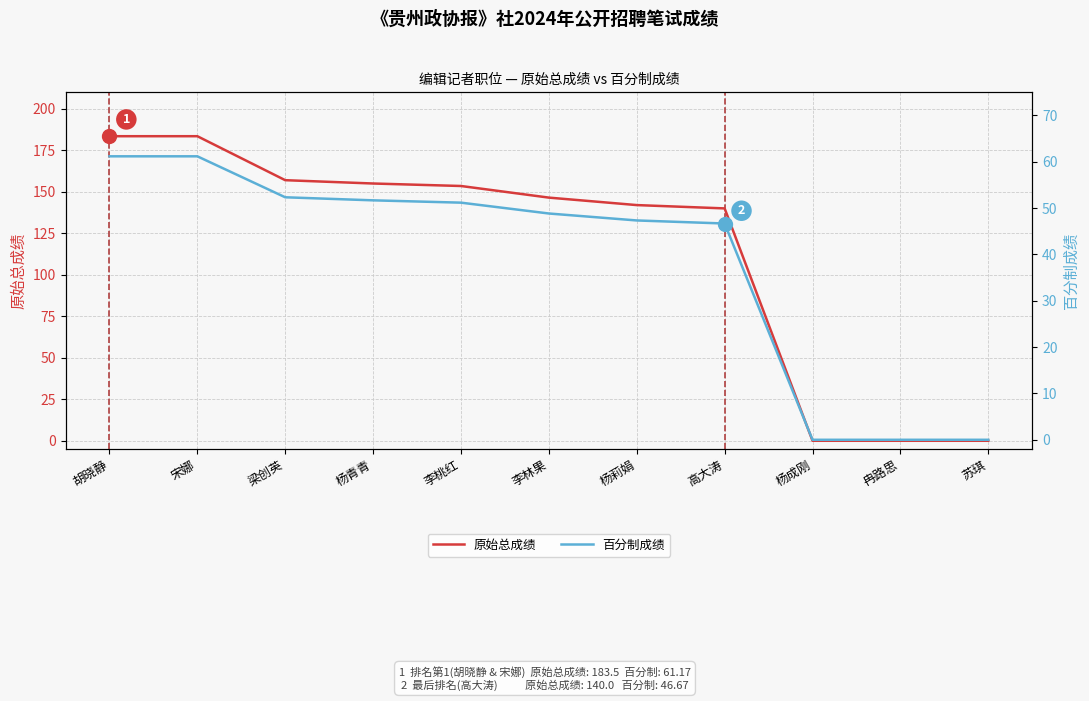

Rank the categories by 百分制成绩 value from highest to lowest.

胡晓静, 宋娜, 梁创英, 杨青青, 李桃红, 李林果, 杨莉娟, 高大涛, 杨成刚, 冉路思, 苏琪